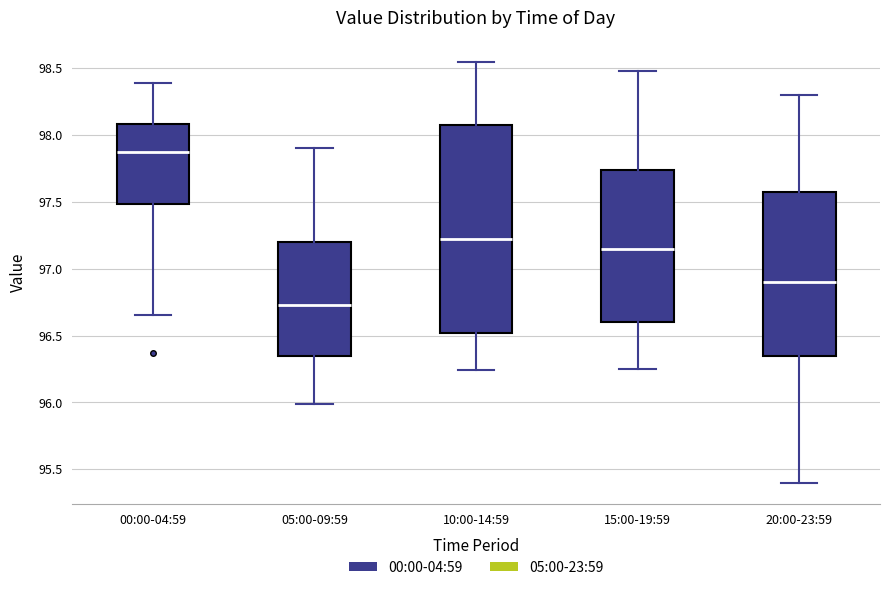

Comparing the boxes themselves (not the whiskers), which one is the tallest?

10:00-14:59